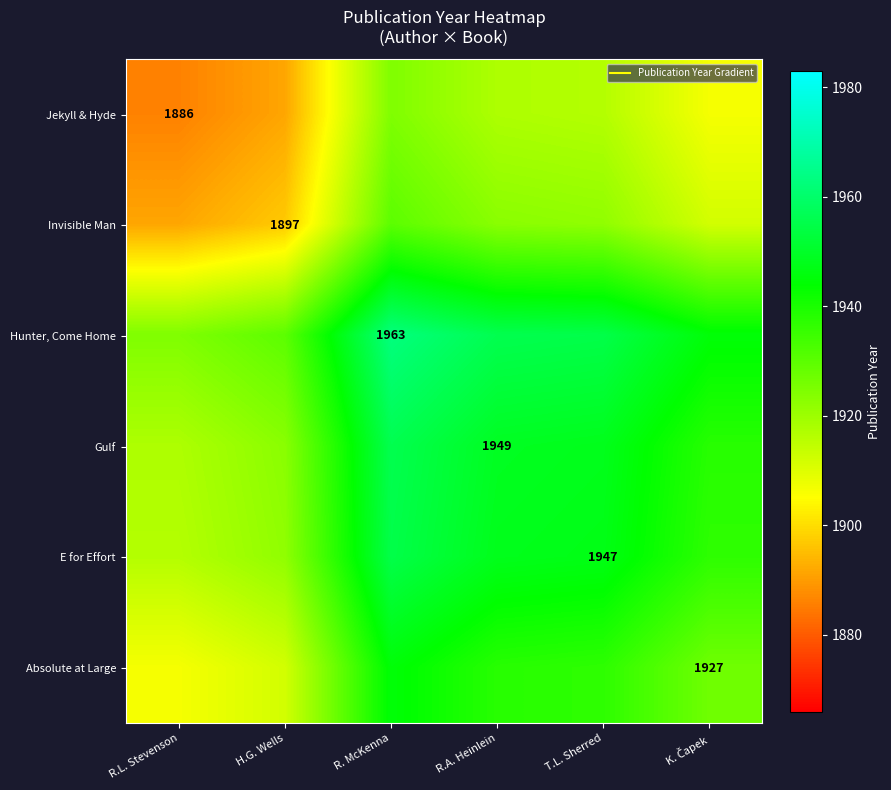

At which category does the chart reach its minimum across all series?

R.L. Stevenson